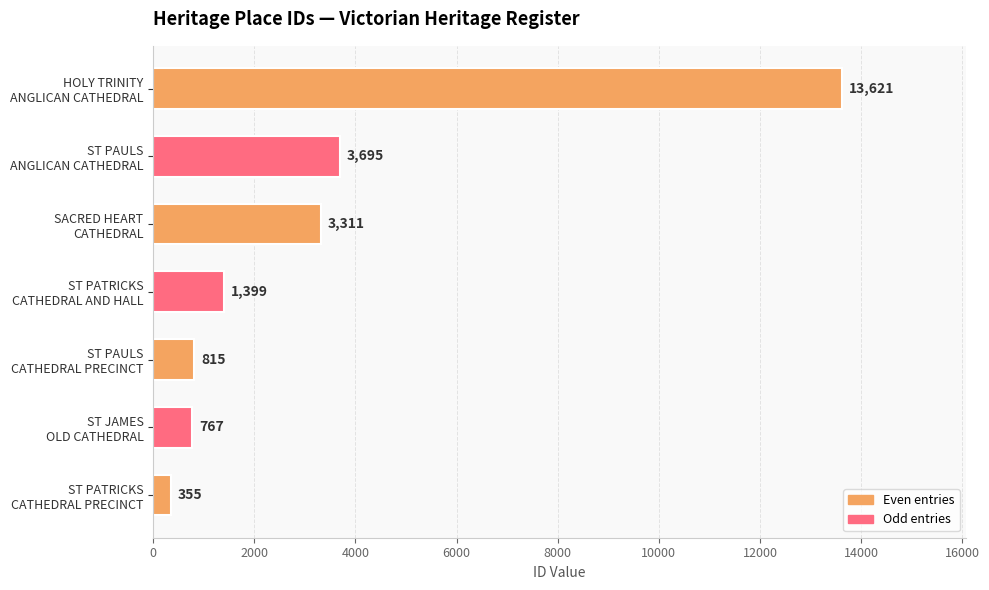

Between ST PATRICKS
CATHEDRAL PRECINCT and ST PAULS
CATHEDRAL PRECINCT, which is larger?

ST PAULS
CATHEDRAL PRECINCT